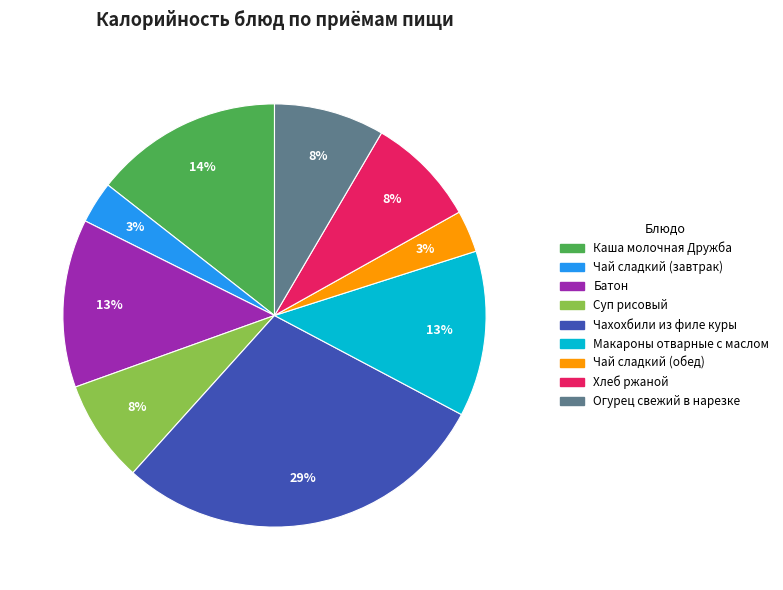

What is the largest slice in the pie chart?

Чахохбили из филе куры